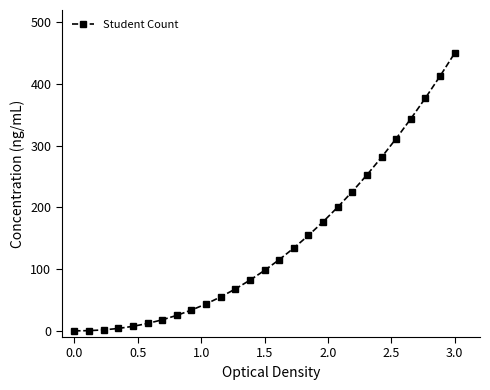

What is the value of the 17th point from the left?

154.6